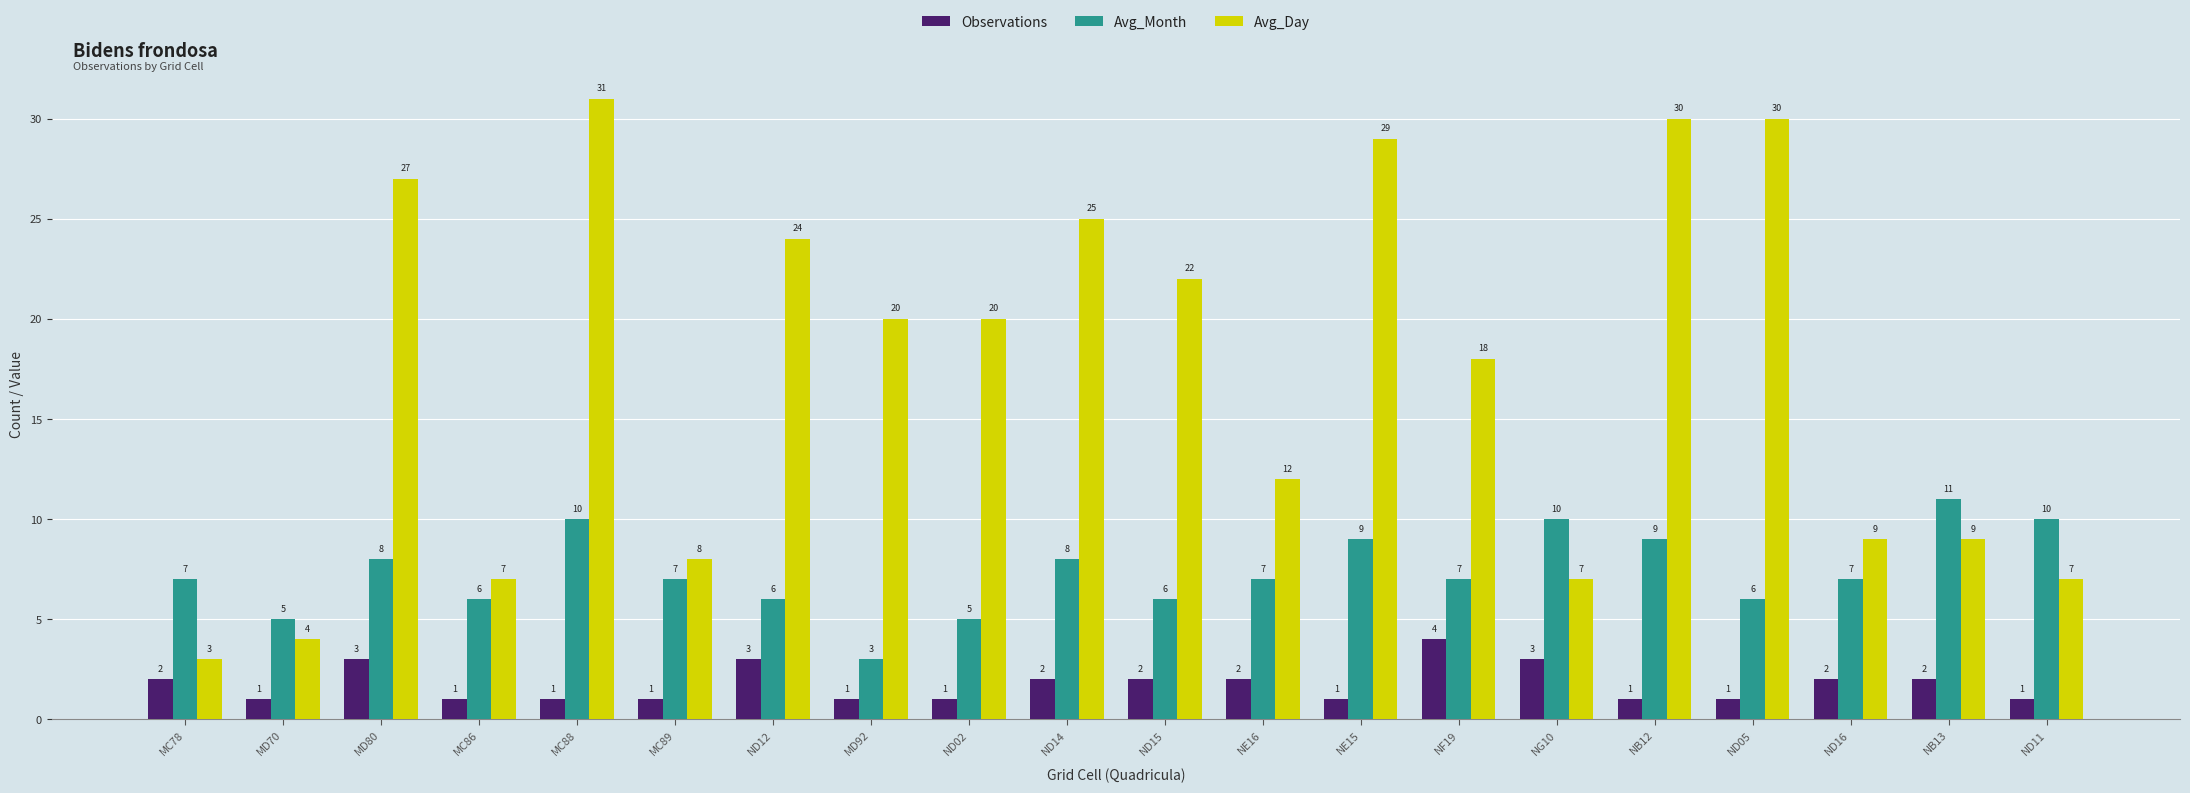

At which category is the sum across all series the highest?

MC88